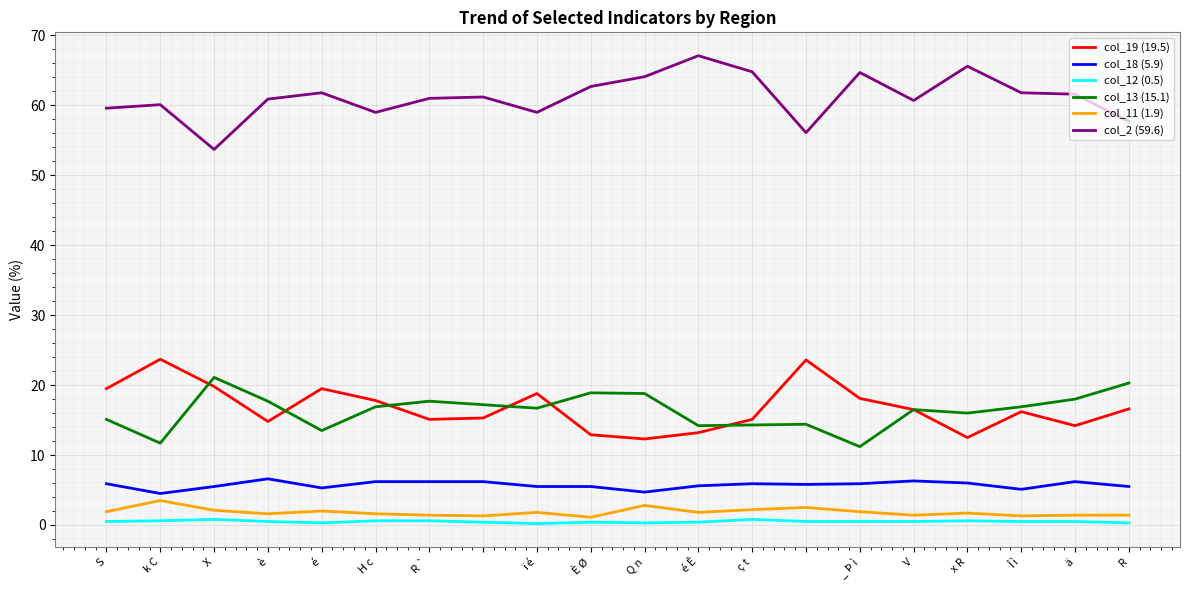

True or false: col_2 (59.6) and col_18 (5.9) intersect in this chart.

False